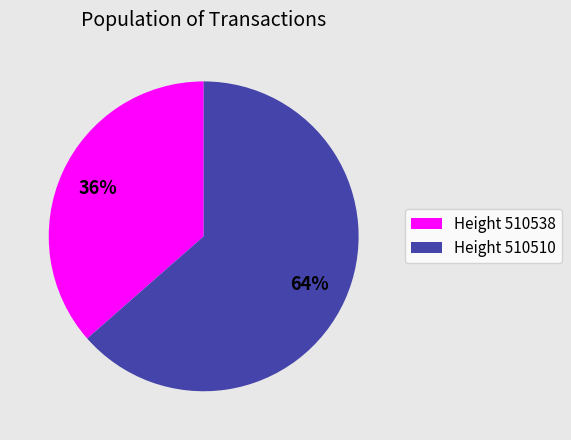

What is the ratio of the value at Height 510538 to the value at Height 510510?

0.6